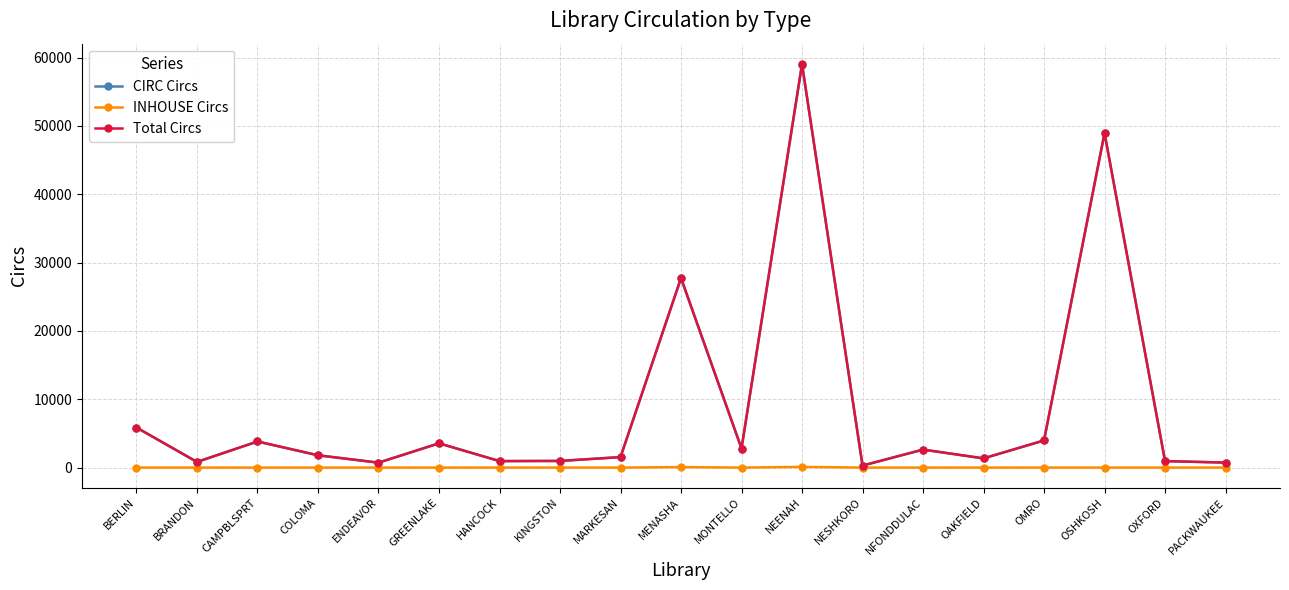

Is the value of Total Circs at CAMPBLSPRT greater than the value of INHOUSE Circs at MONTELLO?

Yes